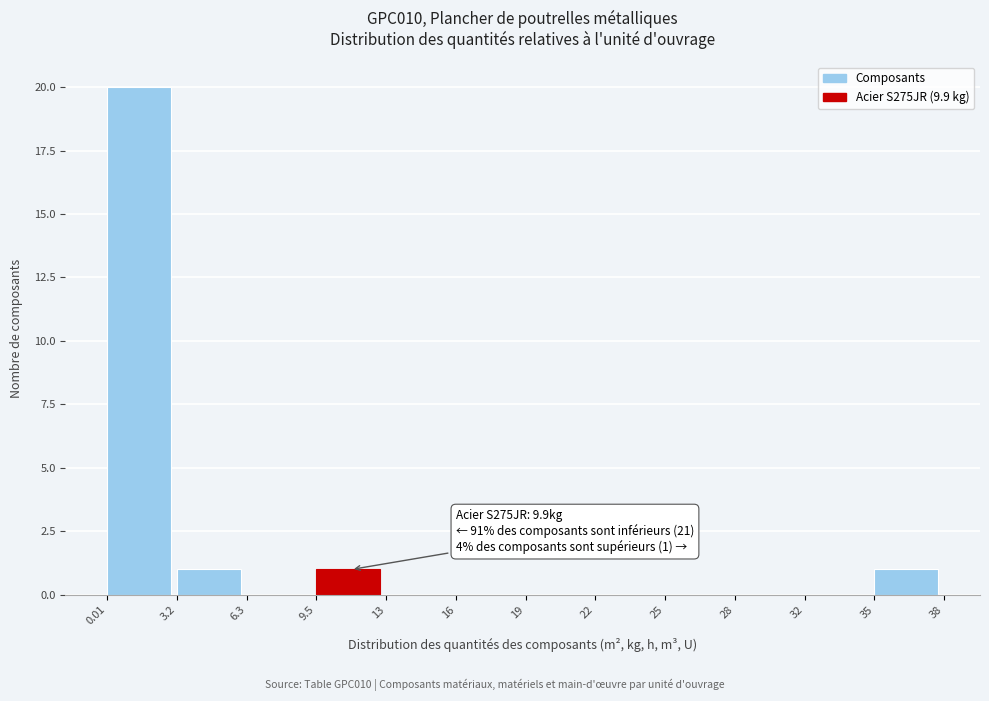

Reading left to right, transcribe all the data shown in this chart.

0.01=20	3.2=1	6.3=0	9.5=1	13=0	16=0	19=0	22=0	25=0	28=0	32=0	35=1